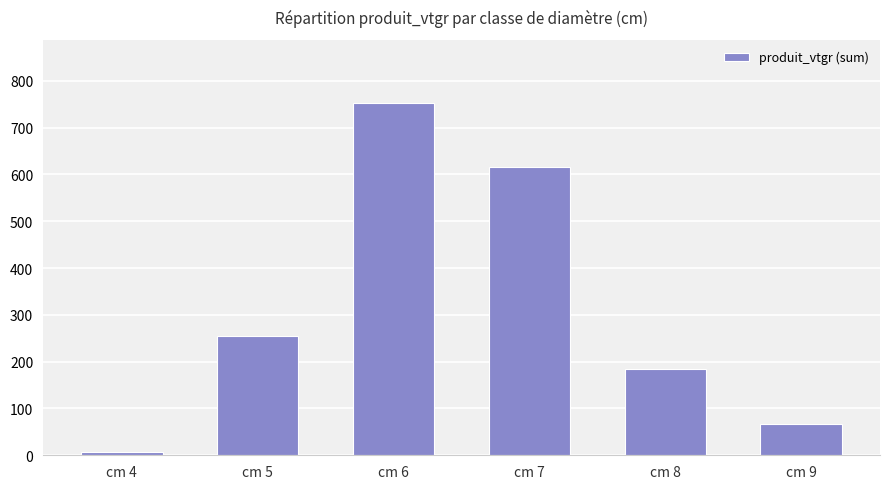

What is the change in value from cm 5 to cm 9?

-189.2